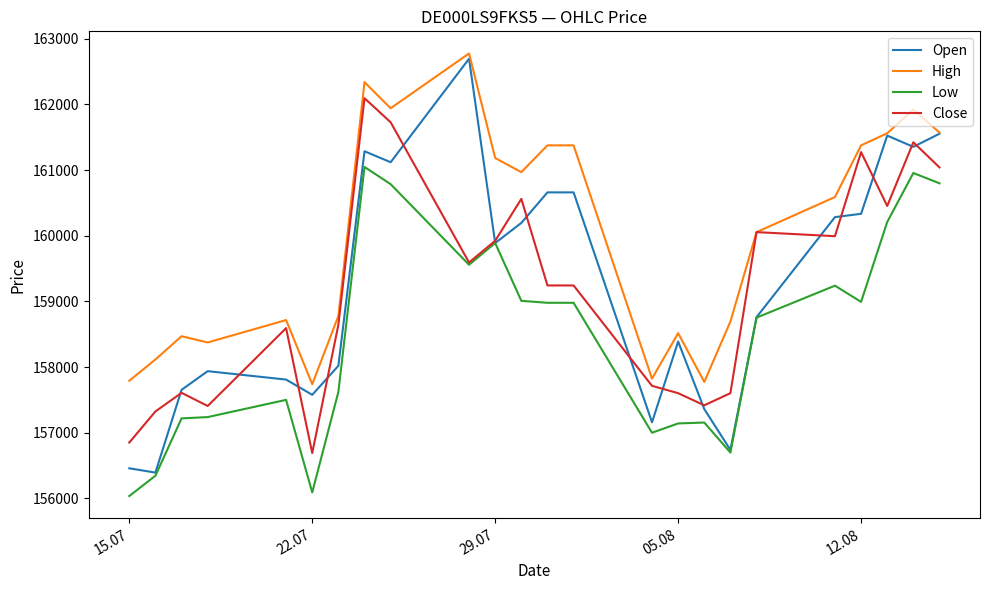

Which series has the largest range (max minus min)?

Open